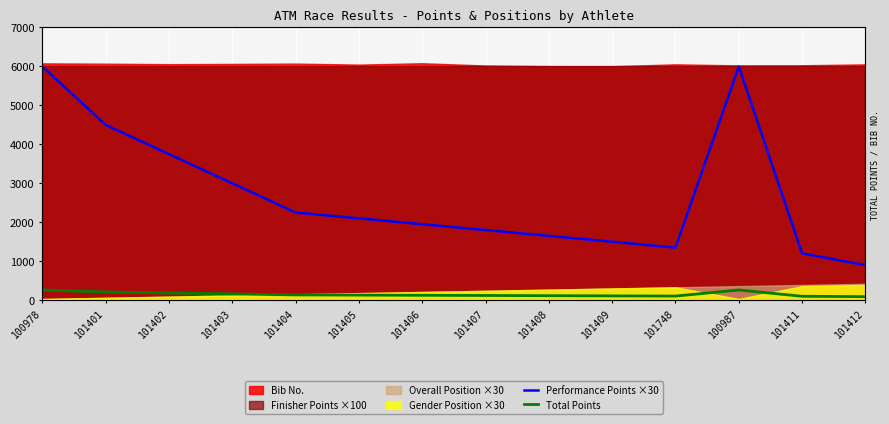

What is the greatest value displayed?

6000